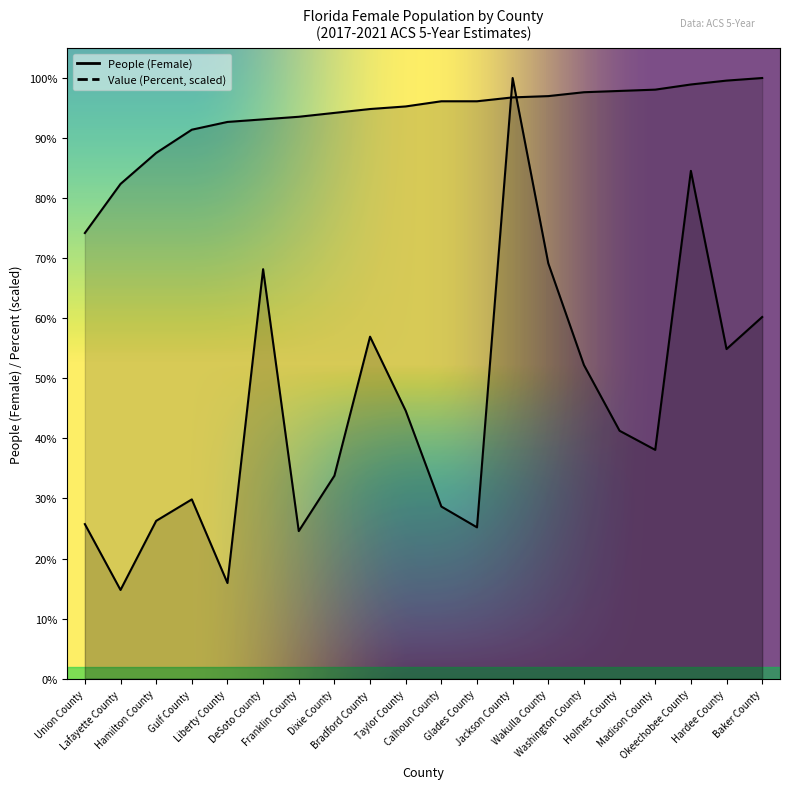

At how many categories does at least one series exceed 10794?

20